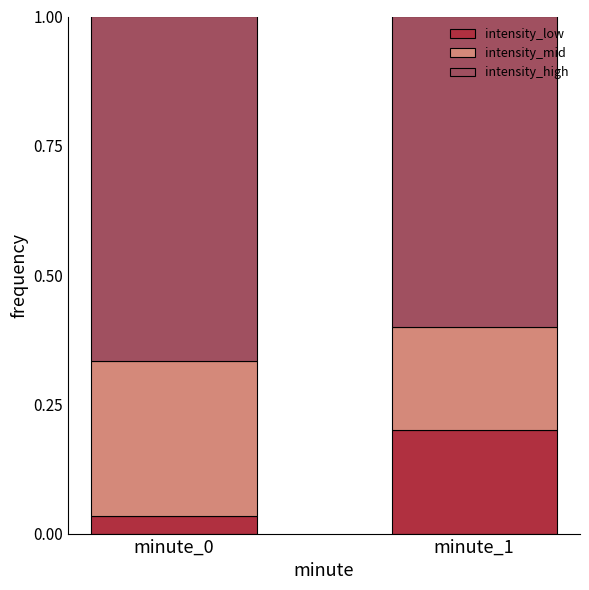

What is the total value across all series at minute_1?

1.0